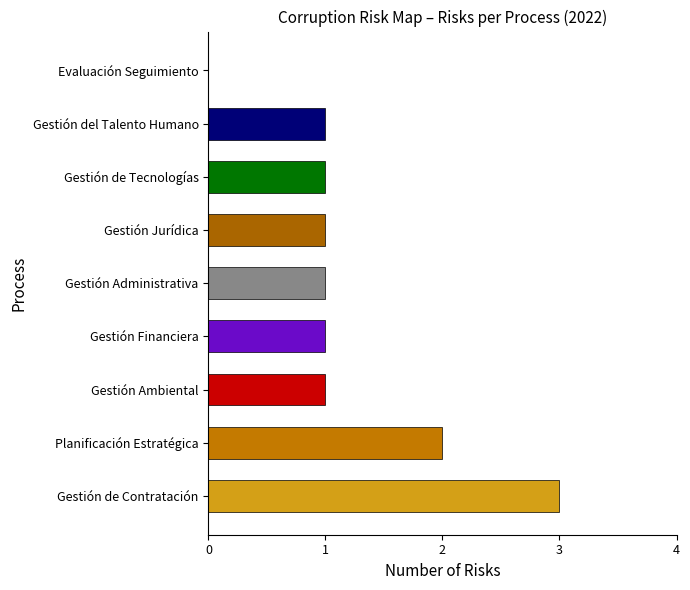

Which has a higher value, Planificación Estratégica or Gestión Financiera?

Planificación Estratégica